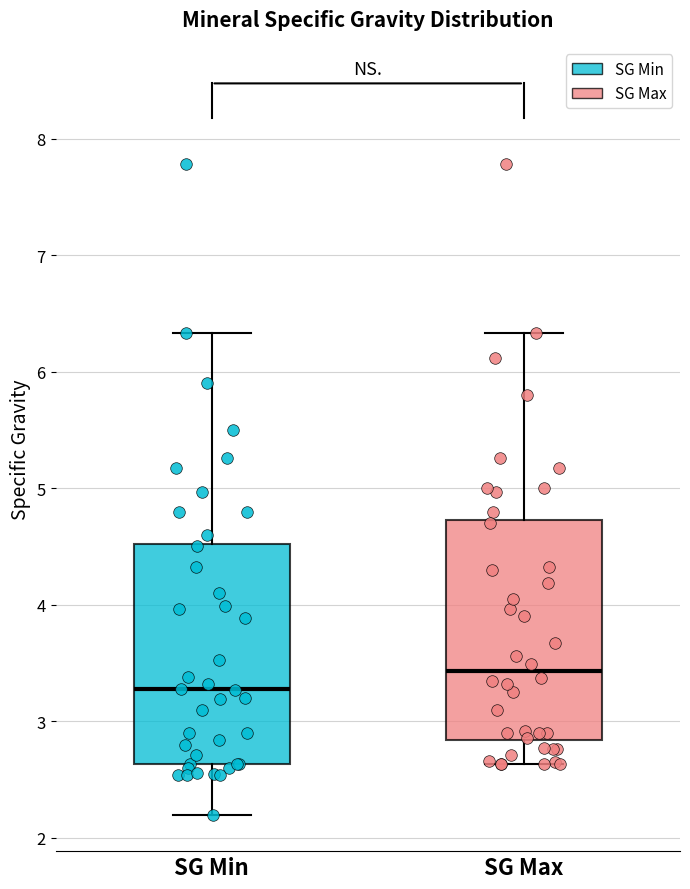

Reading left to right, transcribe this box plot: for each box, give where its median line is, the range the box spans, and where its two whiskers end, as read against the y-axis. The values are not printed on the chart, so give them approximately, as read against the axis.

SG Min: median 3.3, box 2.6 to 4.5, whiskers 2.2 to 6.3
SG Max: median 3.4, box 2.8 to 4.7, whiskers 2.6 to 6.3